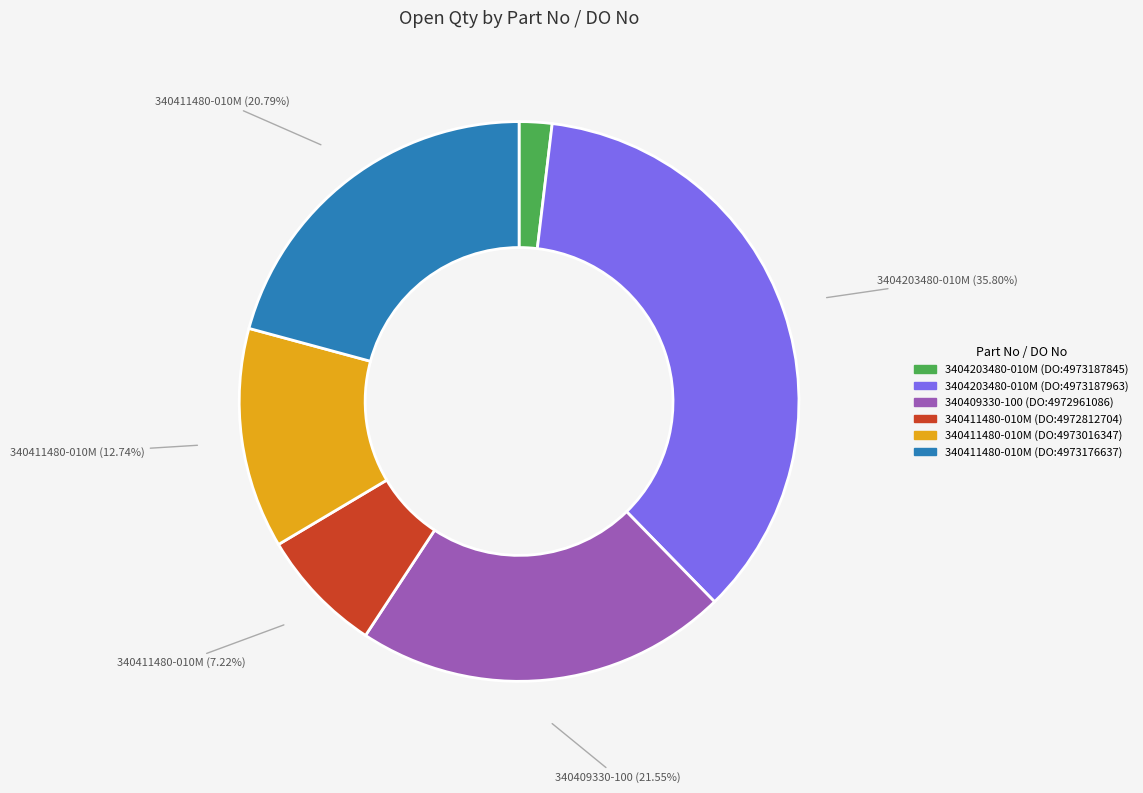

To the nearest percent, what is the difference between the 340411480-010M (DO:4973176637) and 3404203480-010M (DO:4973187963) slice percentages?

15%